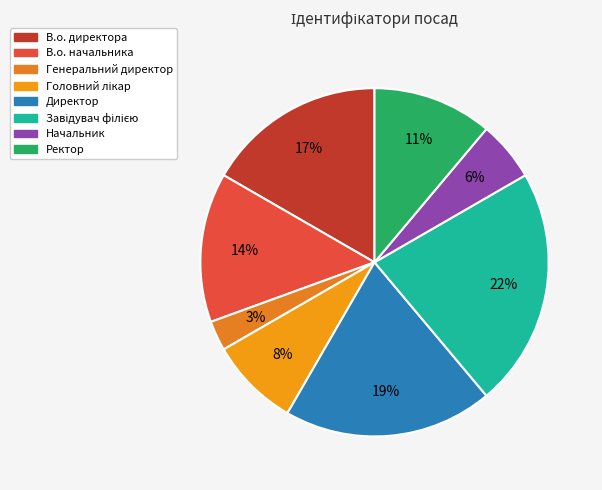

To the nearest percent, what portion does Завідувач філією represent?

22%